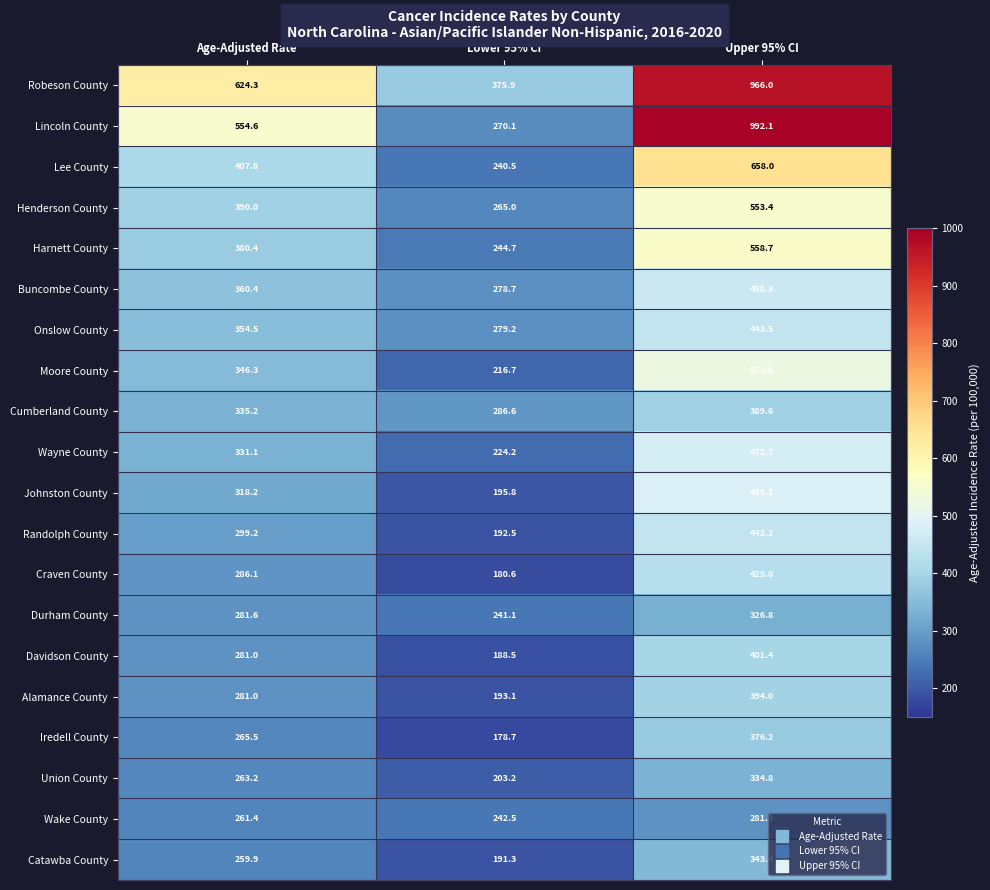

At which label is Cumberland County closest to 338?

Age-Adjusted Rate